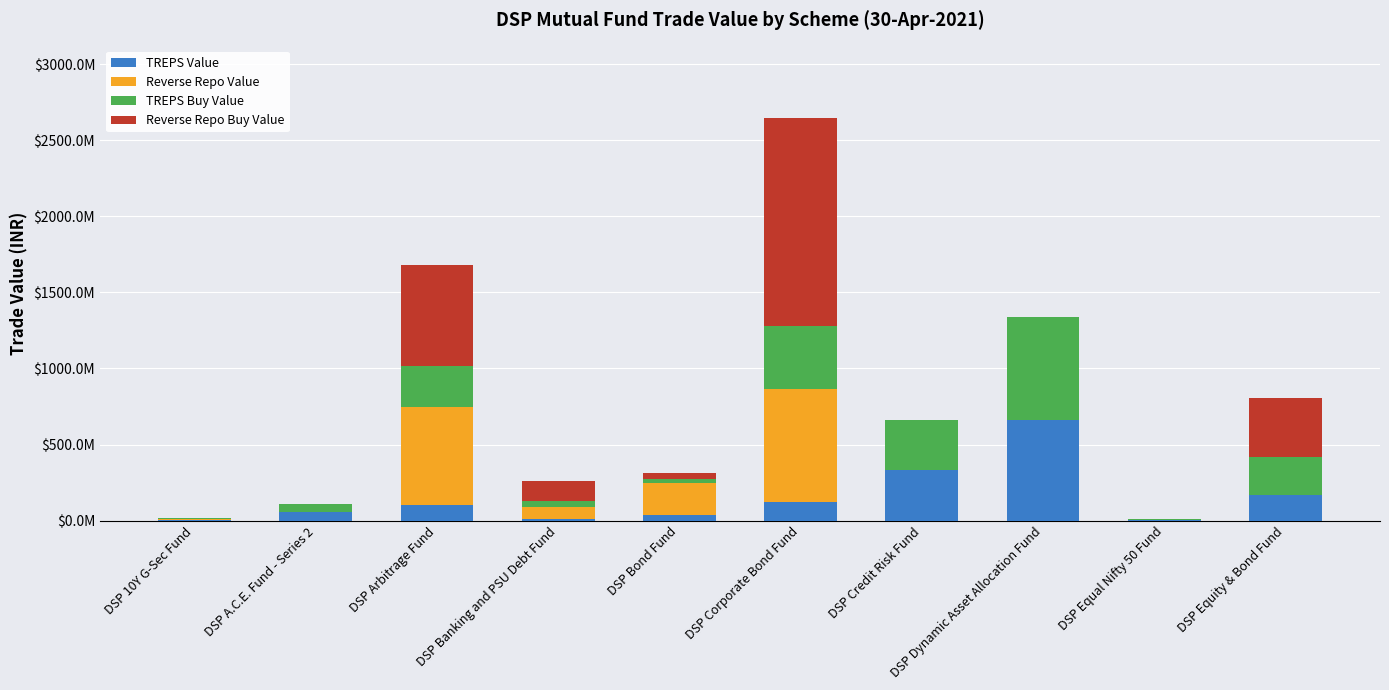

Are the bars grouped side by side (vs. stacked)?

No